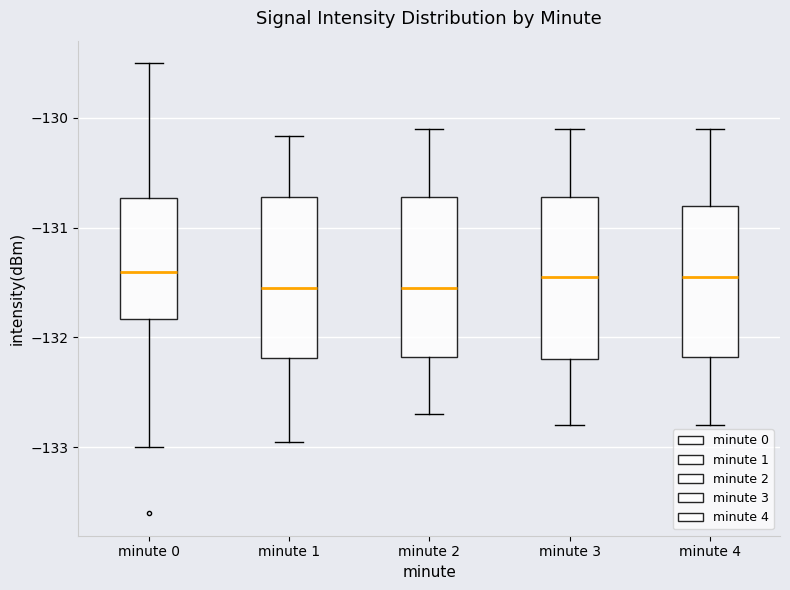

Where is the lower edge of the box for minute 4 on the y-axis? The values are not printed on the chart, so give them approximately, as read against the axis.

-132.2